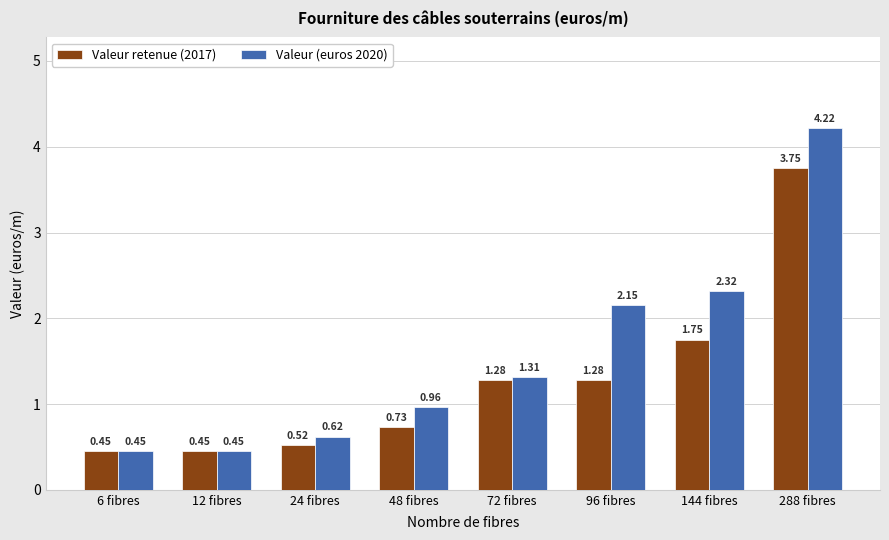

At which category is the sum across all series the highest?

288 fibres